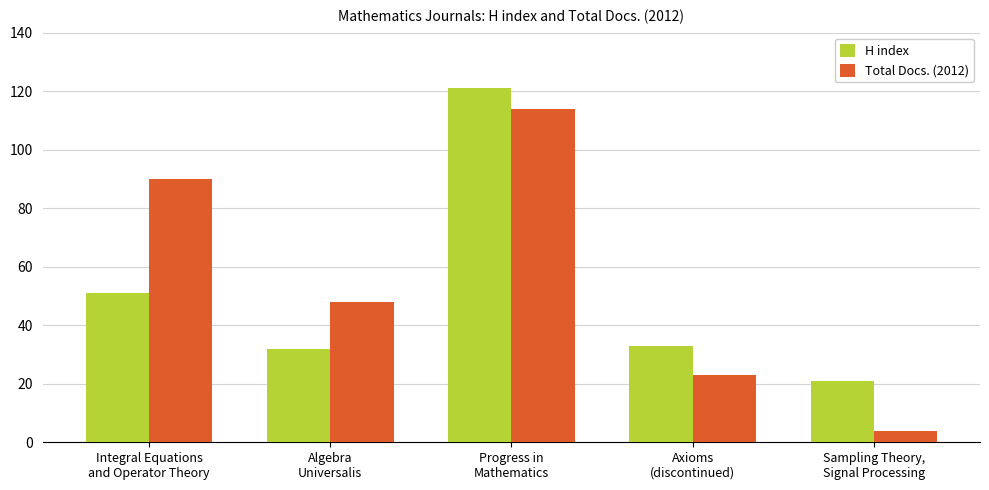

Read the H index value at Integral Equations
and Operator Theory.

51